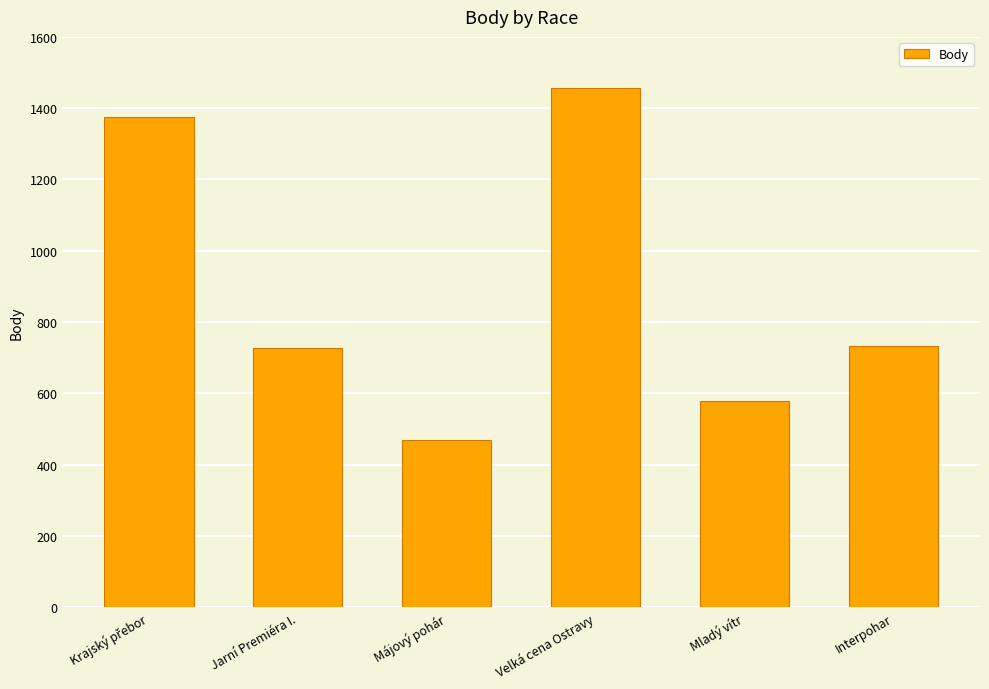

At which label is the value closest to 962?

Interpohar